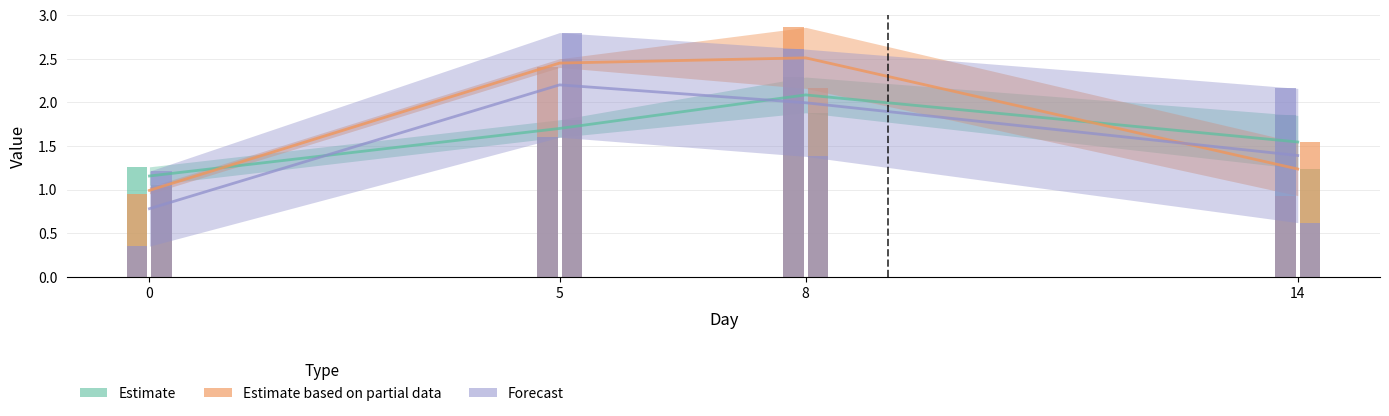

Are the bars horizontal?

No